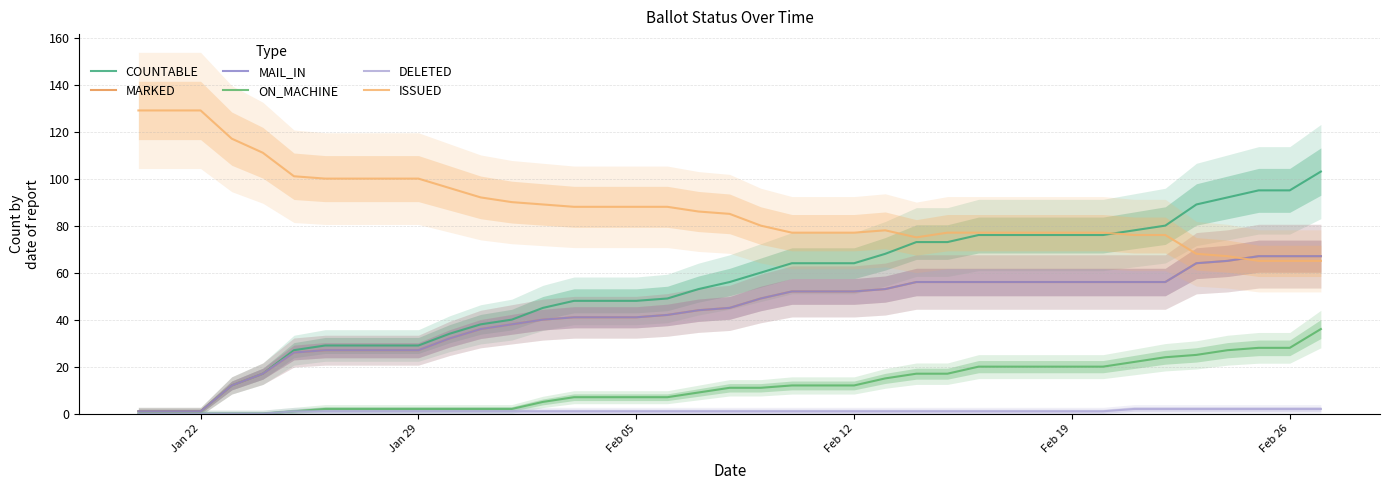

At which label does ISSUED reach its peak?

Jan 22